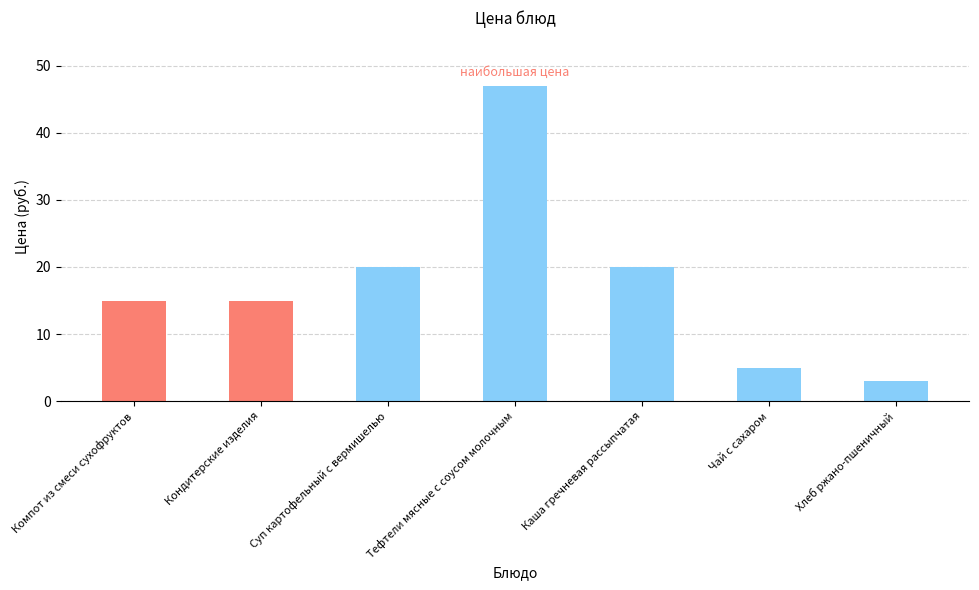

What is the maximum value shown in the chart?

47